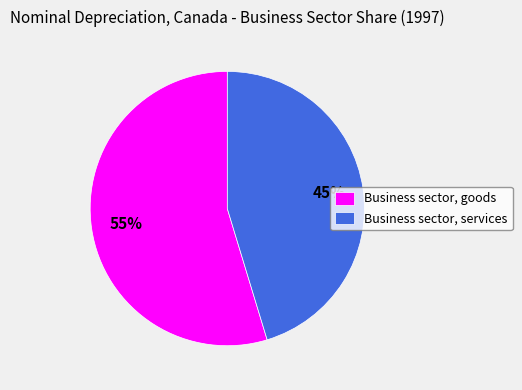

To the nearest percent, what is the average slice percentage?

50%